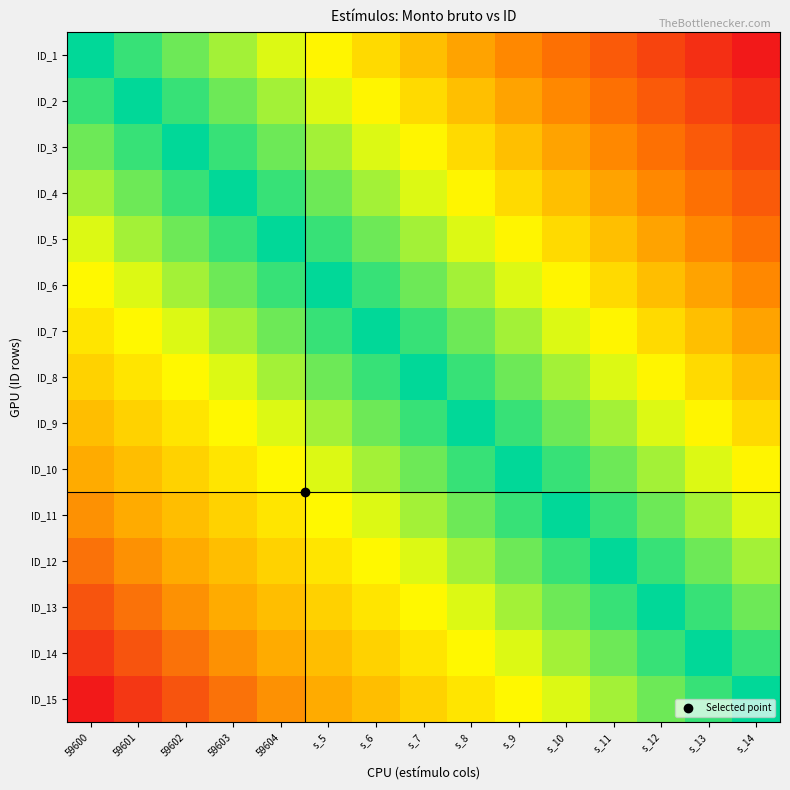

Count the number of categories in the chart.

15